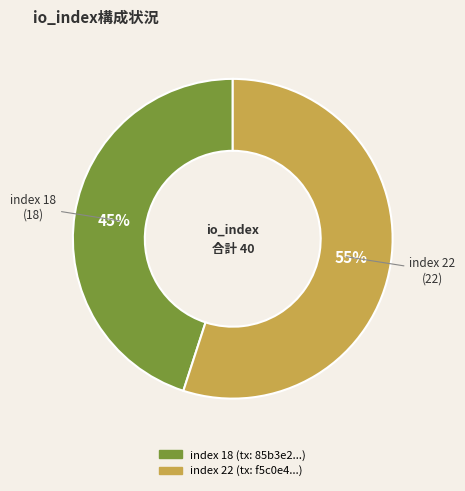

To the nearest percent, what portion does index 18 (tx: 85b3e2...) represent?

45%